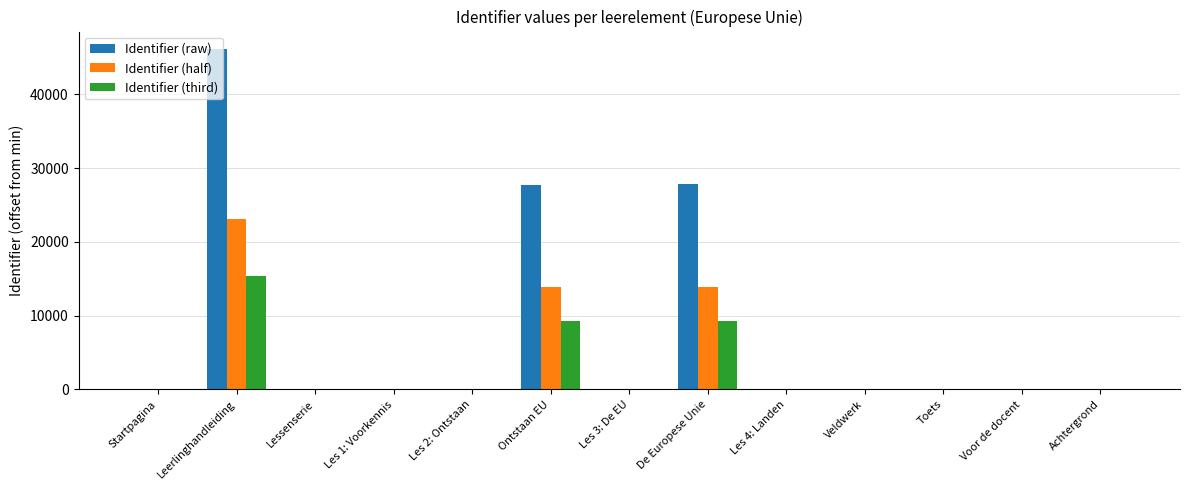

What is the sum of all Identifier (third) values?

33948